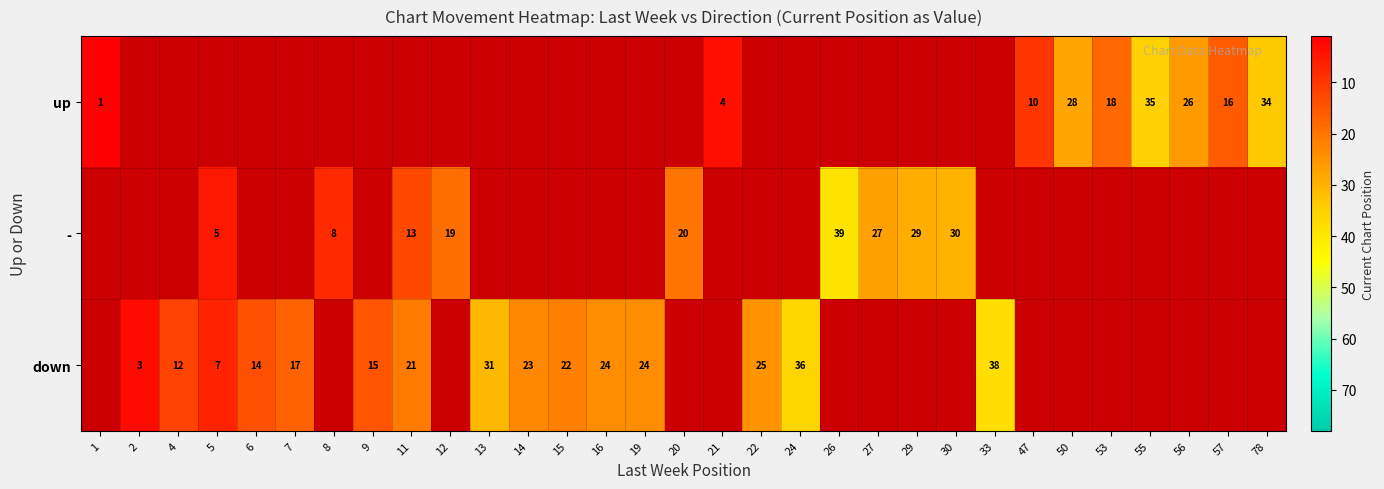

The - series shows 56 at 26. True or false?

False